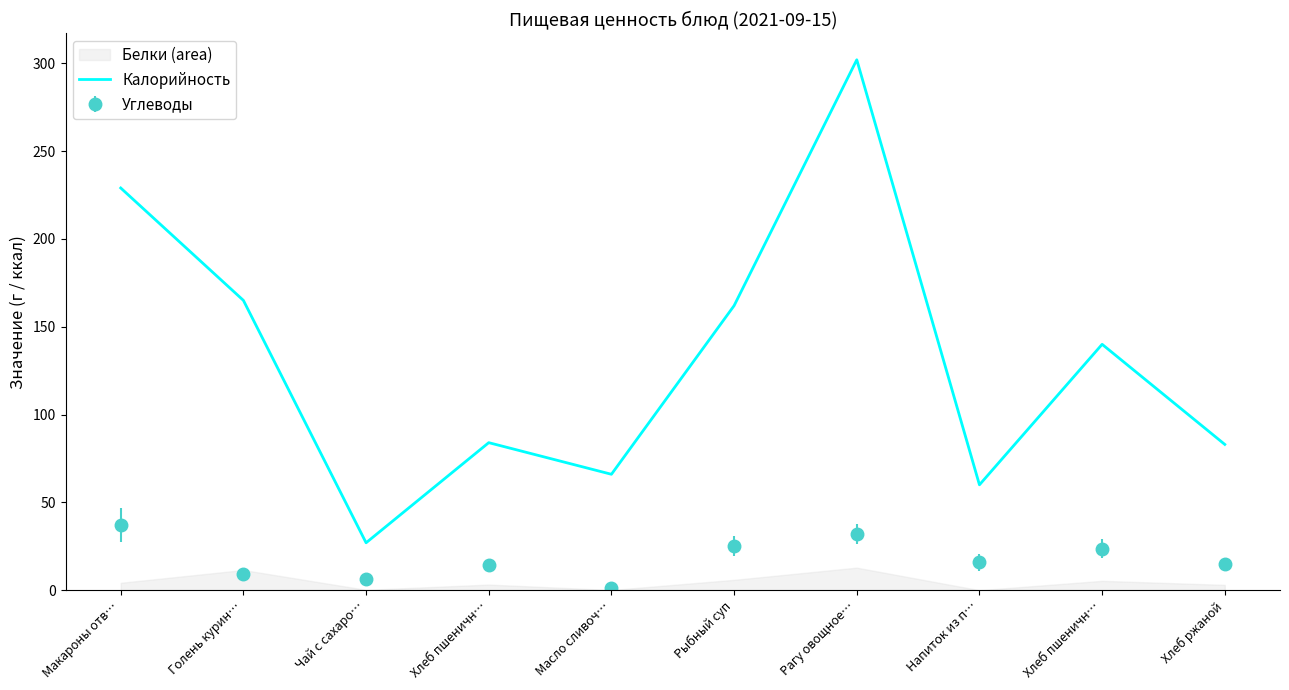

What is the maximum value shown in the chart?

302